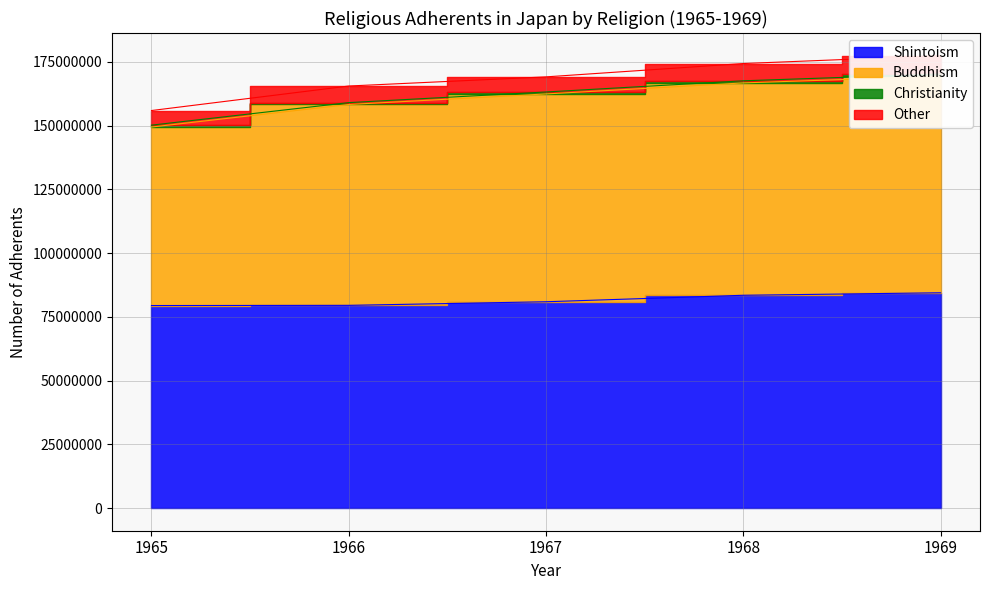

Which series has the widest spread of values?

Buddhism